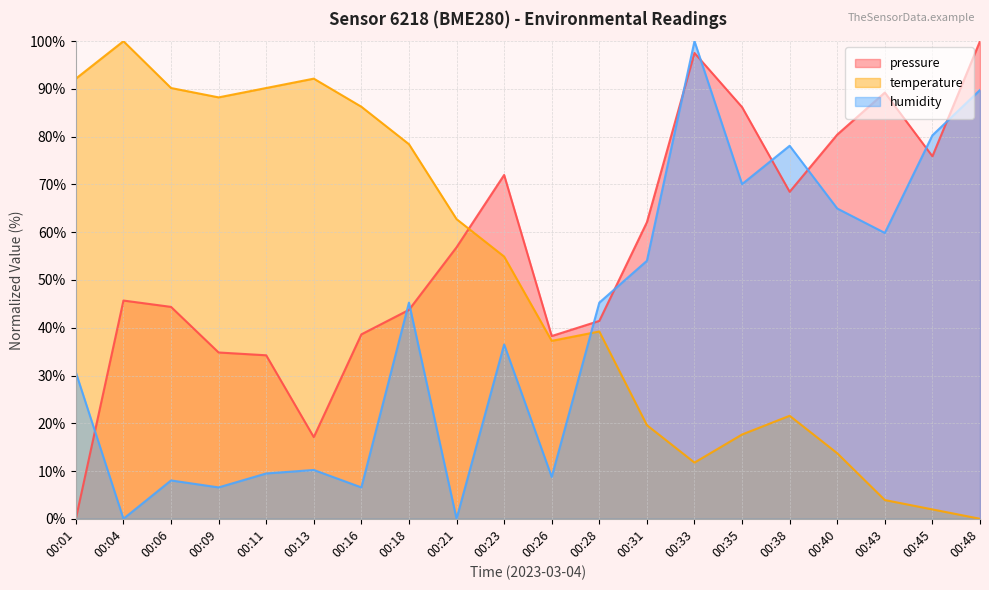

Reading right to left, what are all the values shown in this chart?

pressure: 100.0	75.9	89.2	80.4	68.5	86.2	97.5	62.1	41.4	38.3	72.0	56.8	43.7	38.6	17.1	34.2	34.8	44.4	45.7	0.0
temperature: 0.0	2.0	3.9	13.7	21.6	17.6	11.8	19.6	39.2	37.3	54.9	62.7	78.4	86.3	92.2	90.2	88.2	90.2	100.0	92.2
humidity: 89.8	80.3	59.9	65.0	78.1	70.1	100.0	54.0	45.3	8.8	36.5	0.0	45.3	6.6	10.2	9.5	6.6	8.0	0.0	30.7